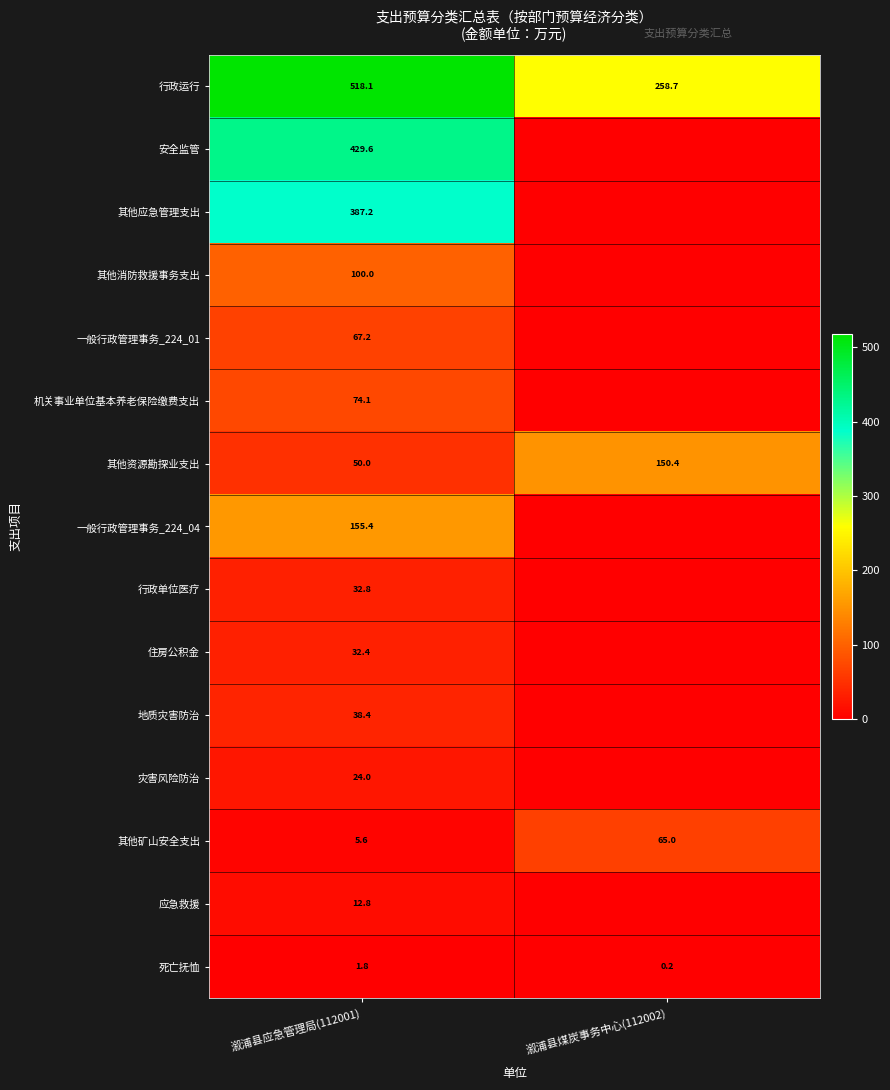

List the labels in order of 行政运行 value, smallest first.

溆浦县煤炭事务中心(112002), 溆浦县应急管理局(112001)